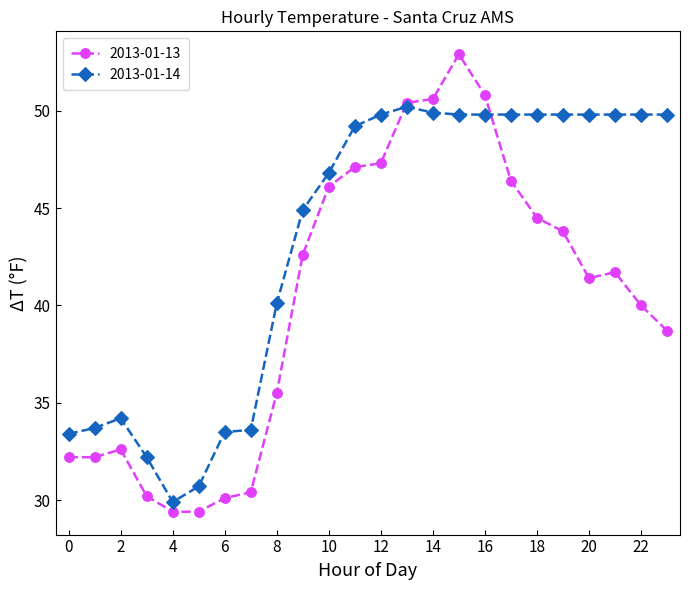

Rank the series by their average value, from highest to lowest.

2013-01-14, 2013-01-13